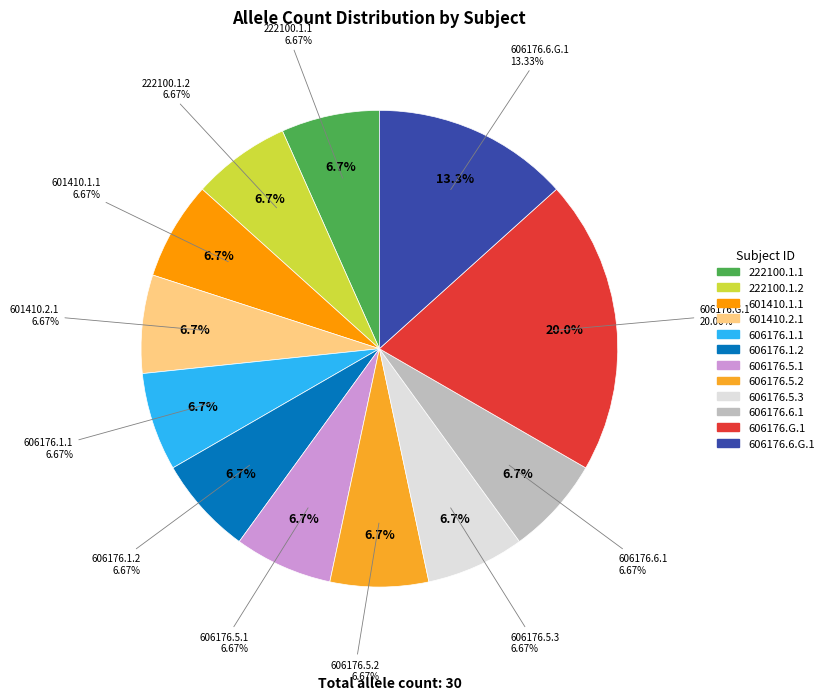

Approximately how many times larger is the value at 606176.5.3 compared to 222100.1.1?

1.0